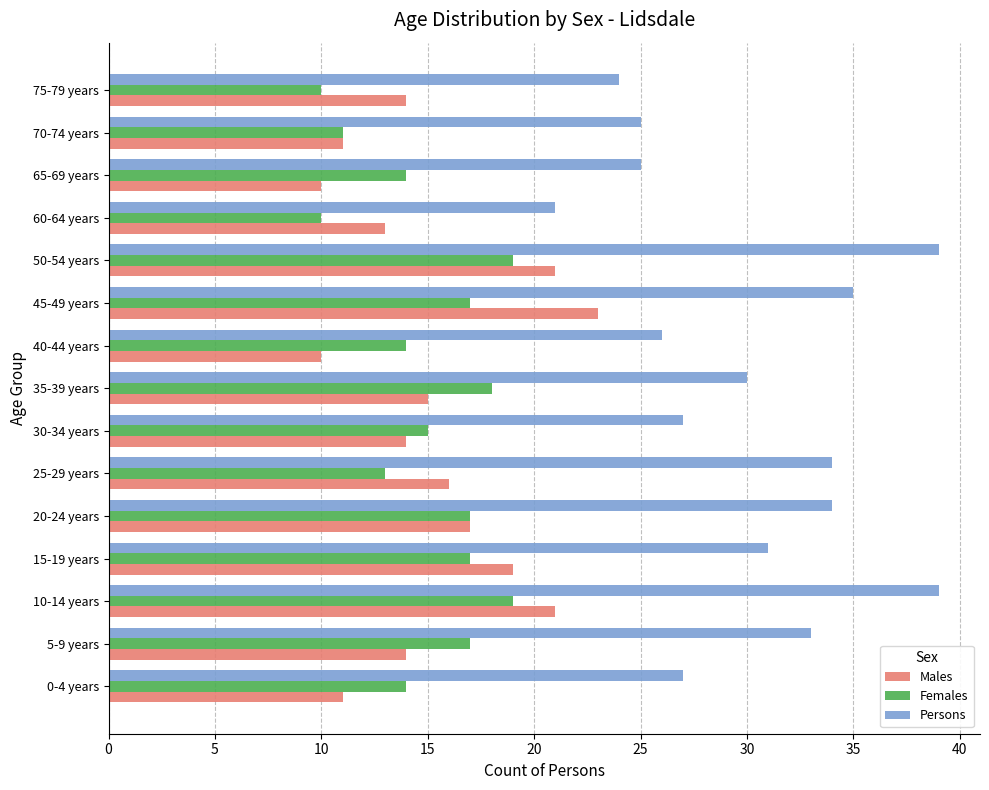

Rank the series by their maximum value, from highest to lowest.

Persons, Males, Females